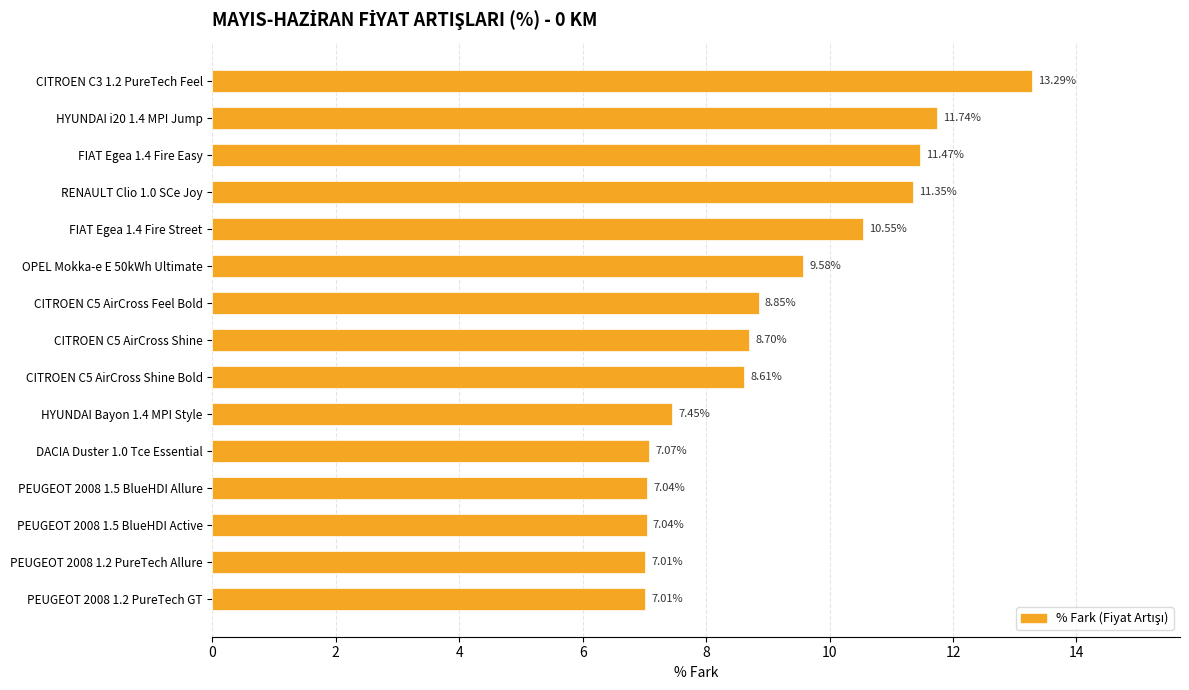

What is the change in value from FIAT Egea 1.4 Fire Street to HYUNDAI Bayon 1.4 MPI Style?

-3.1